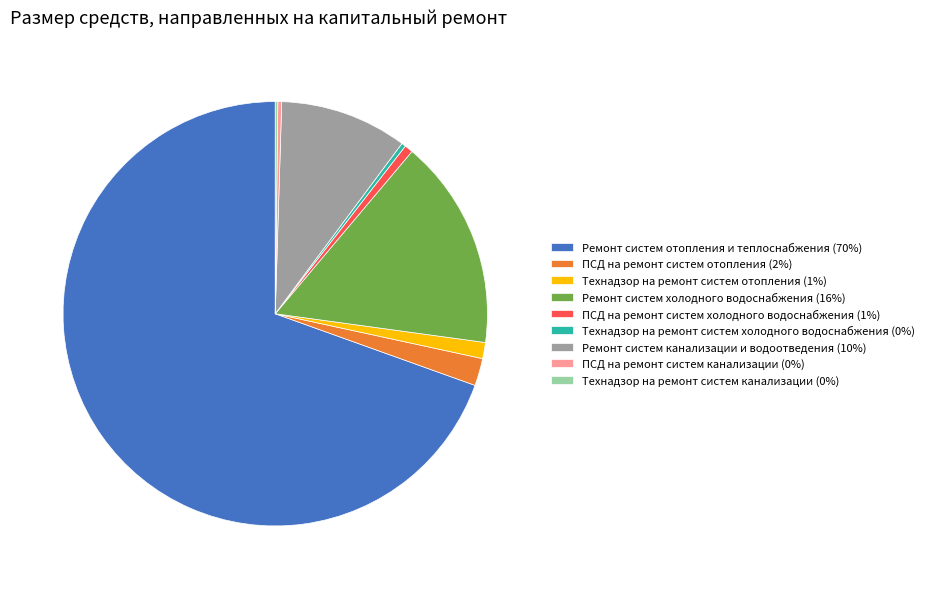

Which category has the biggest portion of the pie?

Ремонт систем отопления и теплоснабжения